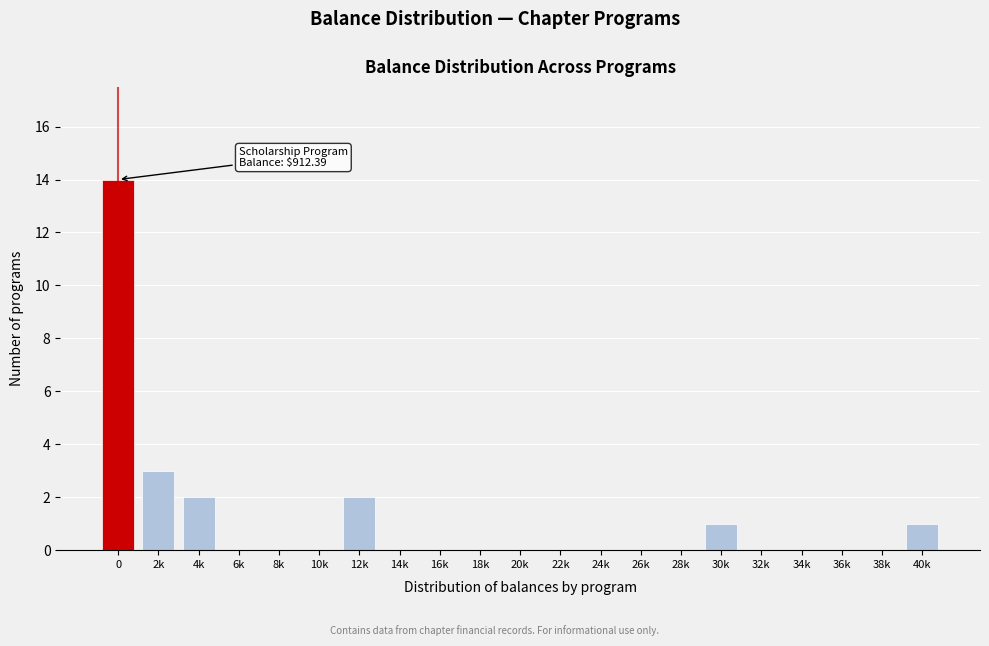

Reading right to left, what are all the values shown in this chart?

40k=1	38k=0	36k=0	34k=0	32k=0	30k=1	28k=0	26k=0	24k=0	22k=0	20k=0	18k=0	16k=0	14k=0	12k=2	10k=0	8k=0	6k=0	4k=2	2k=3	0=14